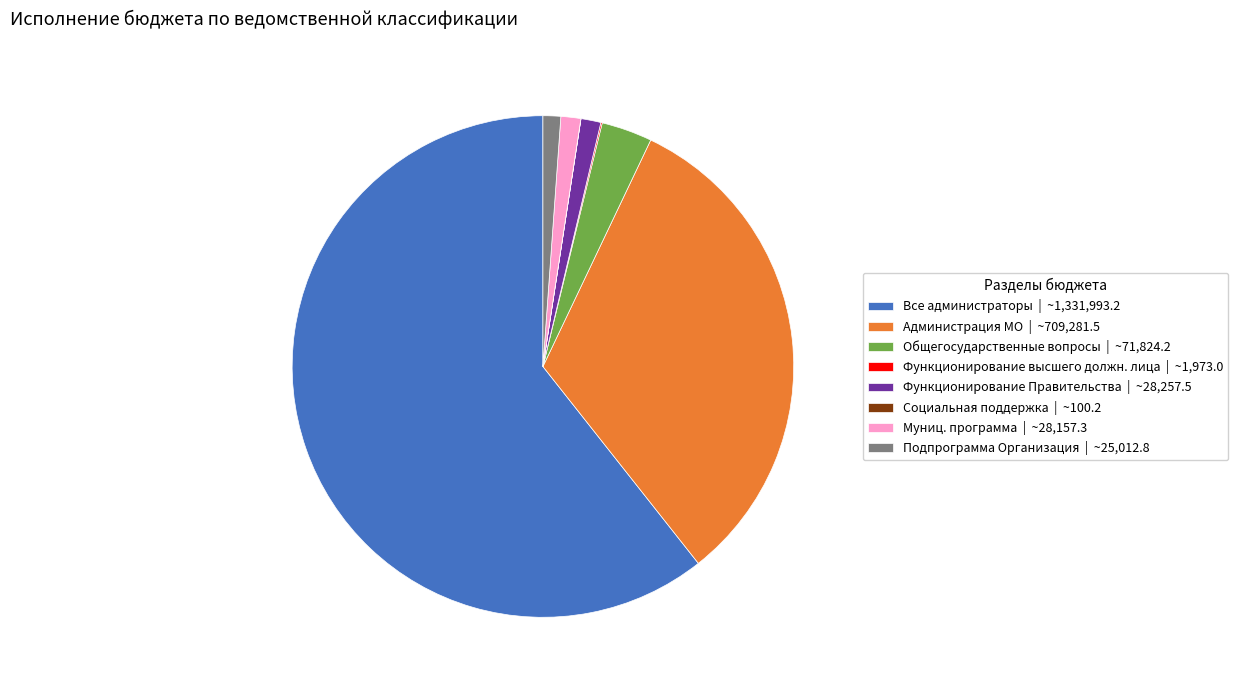

What is the ratio of the value at Функционирование Правительства | ~28,257.5 to the value at Подпрограмма Организация | ~25,012.8?

1.1